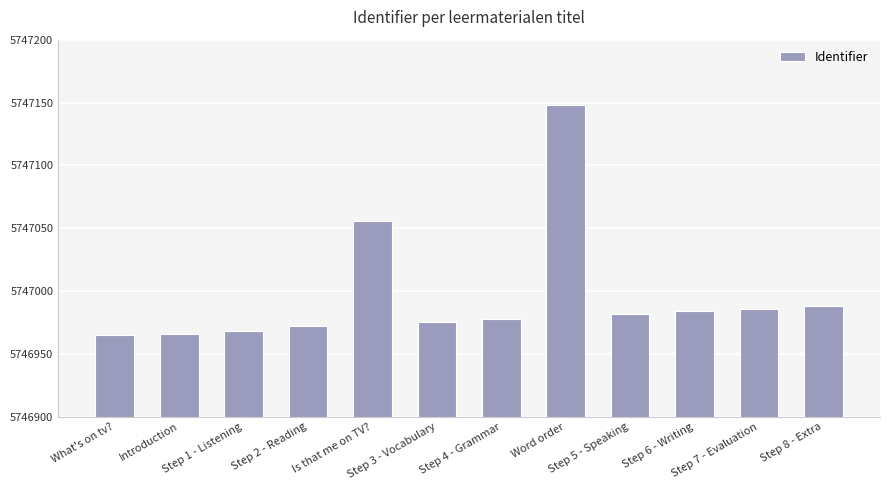

What is the sum of all values?

68963968